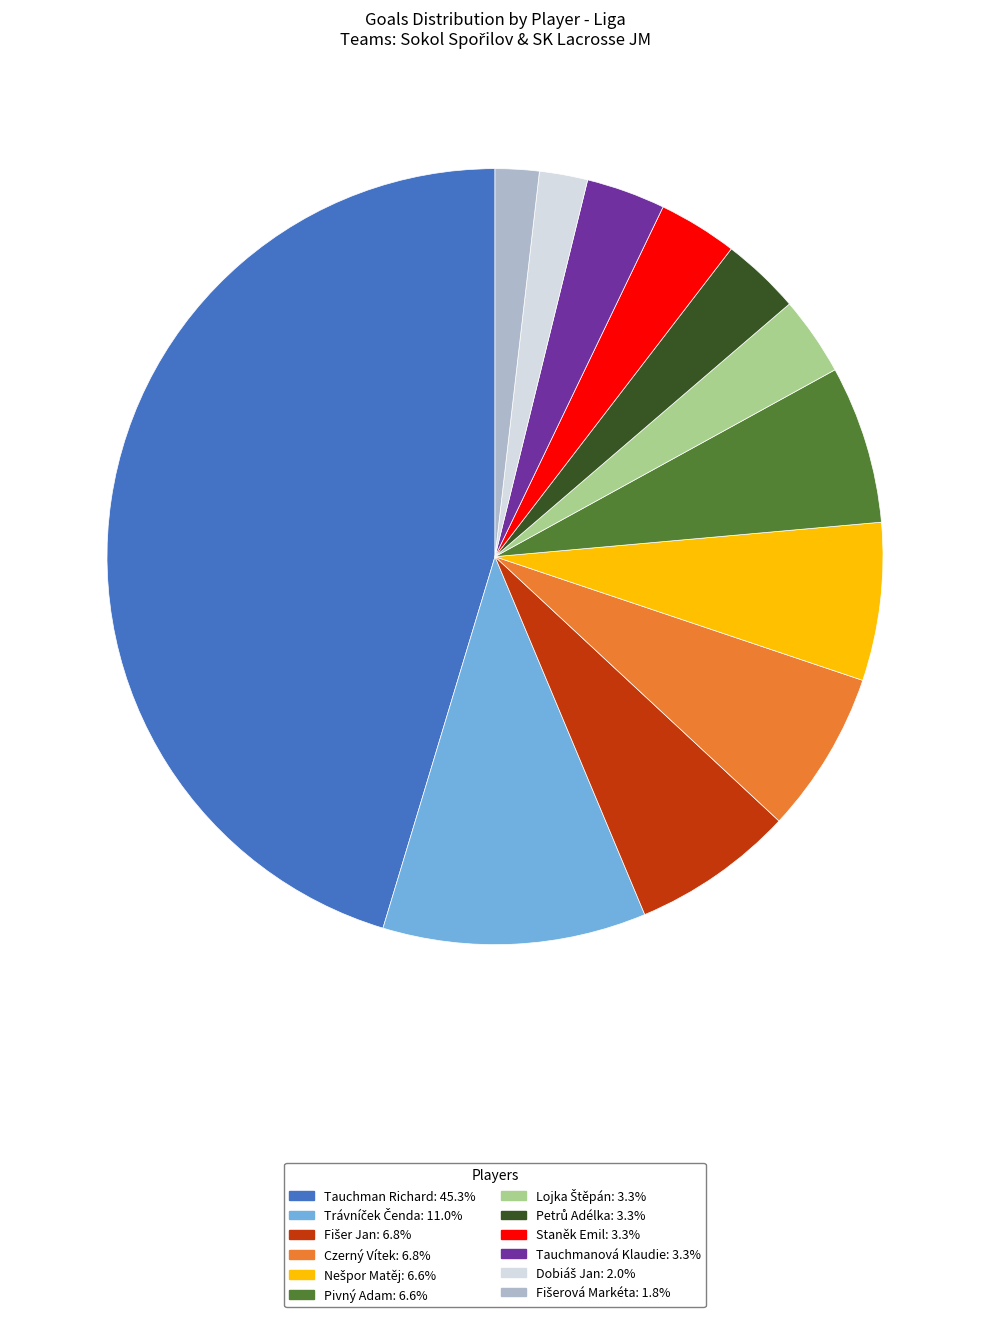

Is there a majority slice in this chart?

No